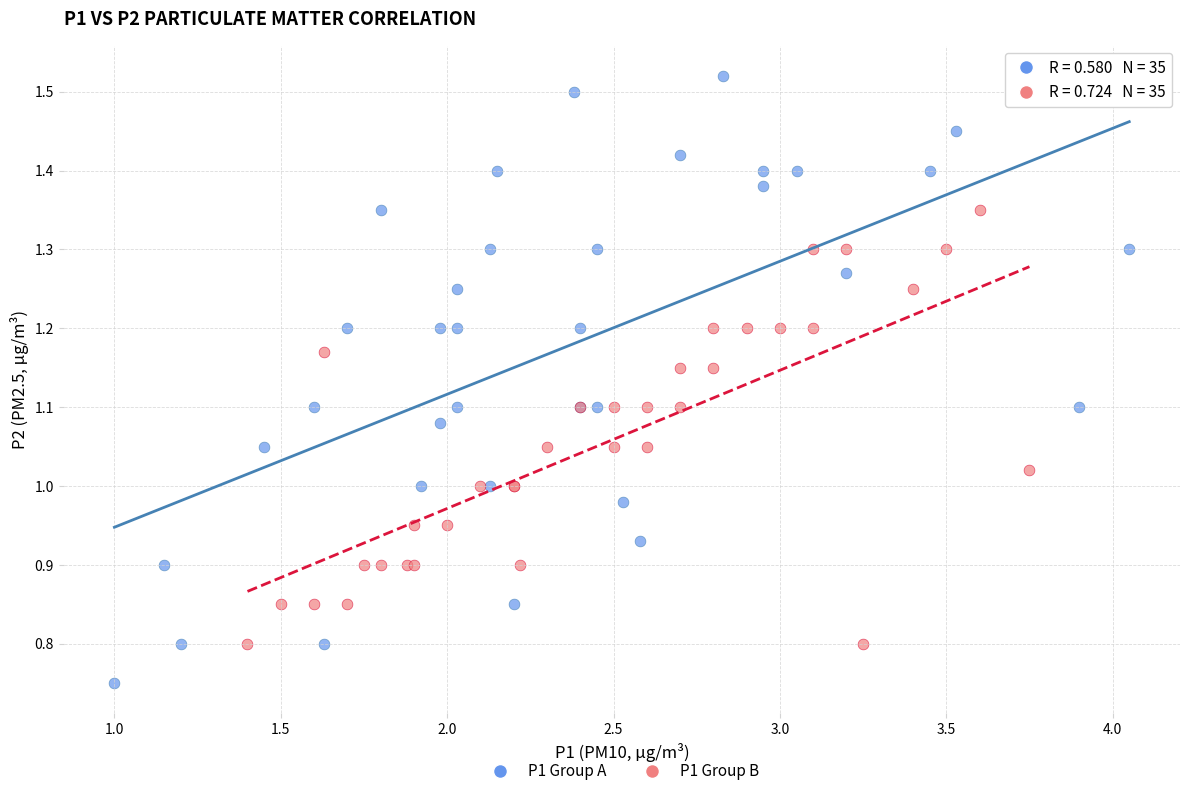

Which series has the largest Y range (max minus min)?

P1 Group A